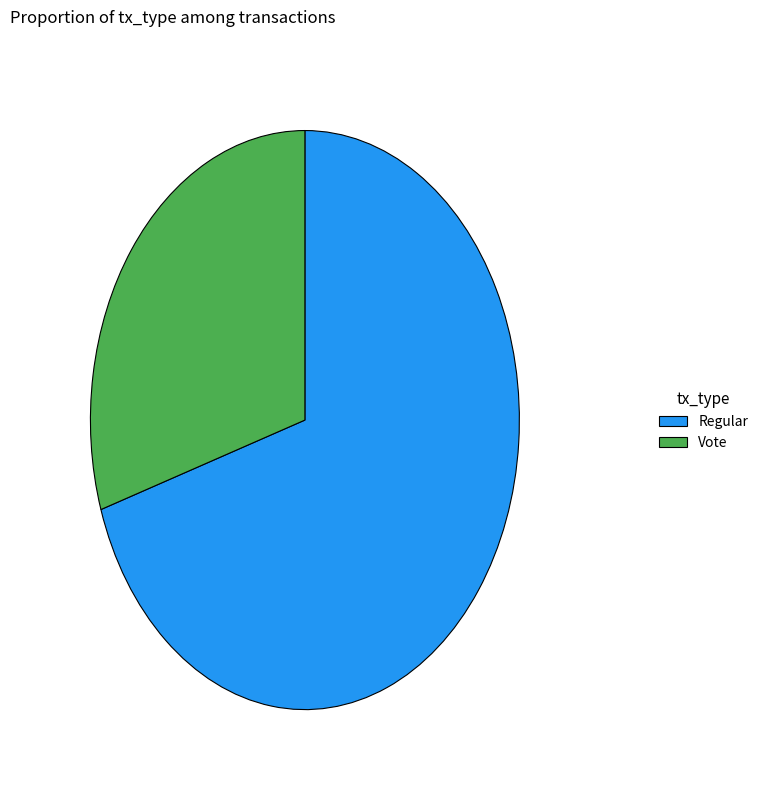

Combined, do Regular and Vote account for over 50%?

Yes